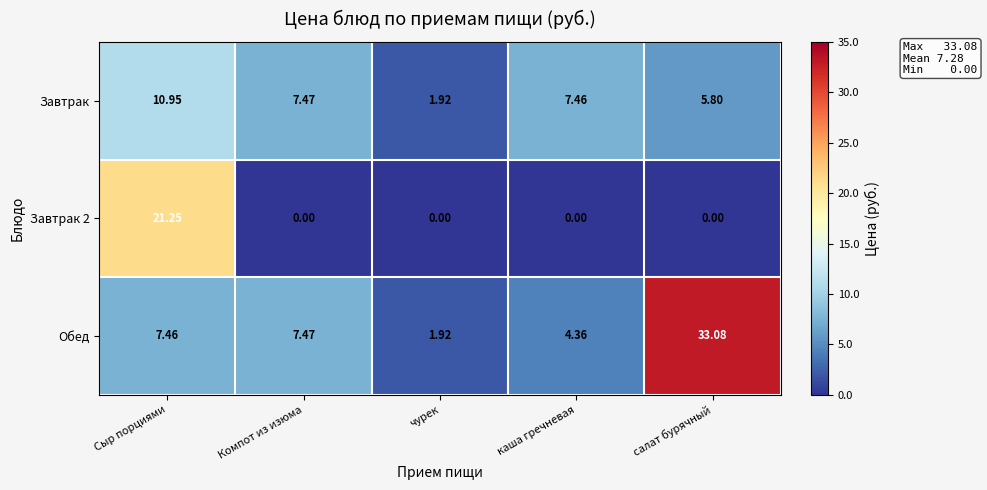

At which category does the chart reach its peak across all series?

салат бурячный